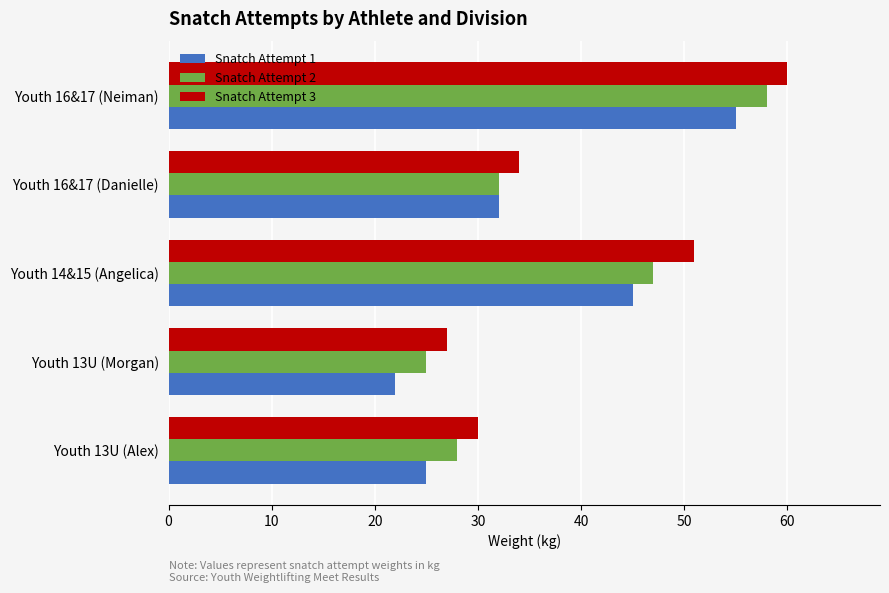

What is the difference between the second highest and minimum values in the Snatch Attempt 3 series?

24